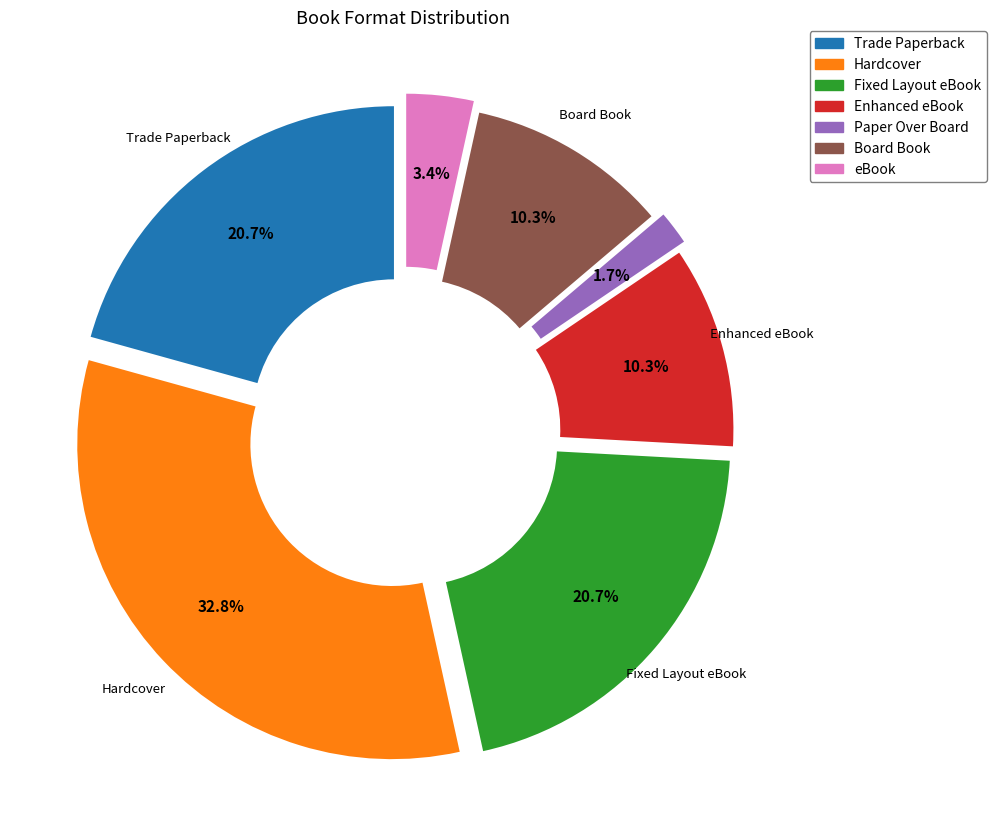

The Trade Paperback slice represents 21% of the pie. True or false?

True